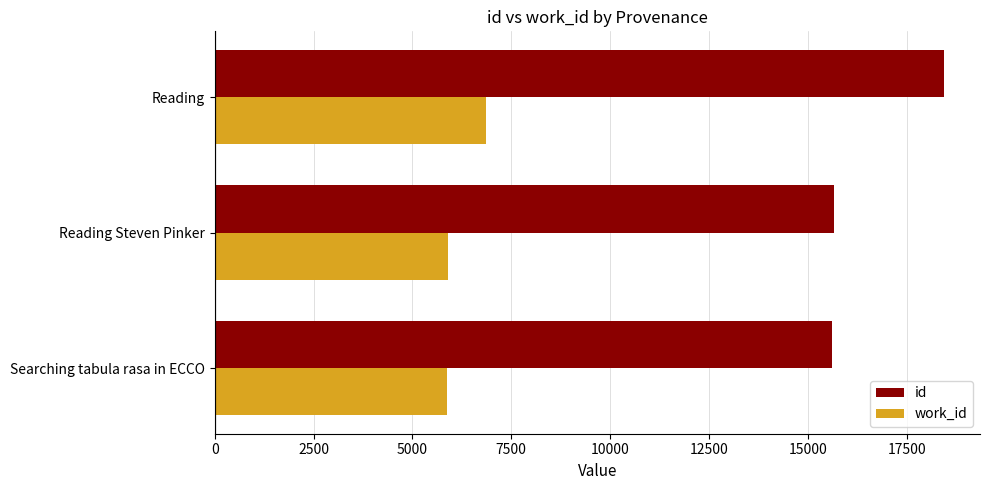

Where is id nearest to the value 17019?

Reading Steven Pinker